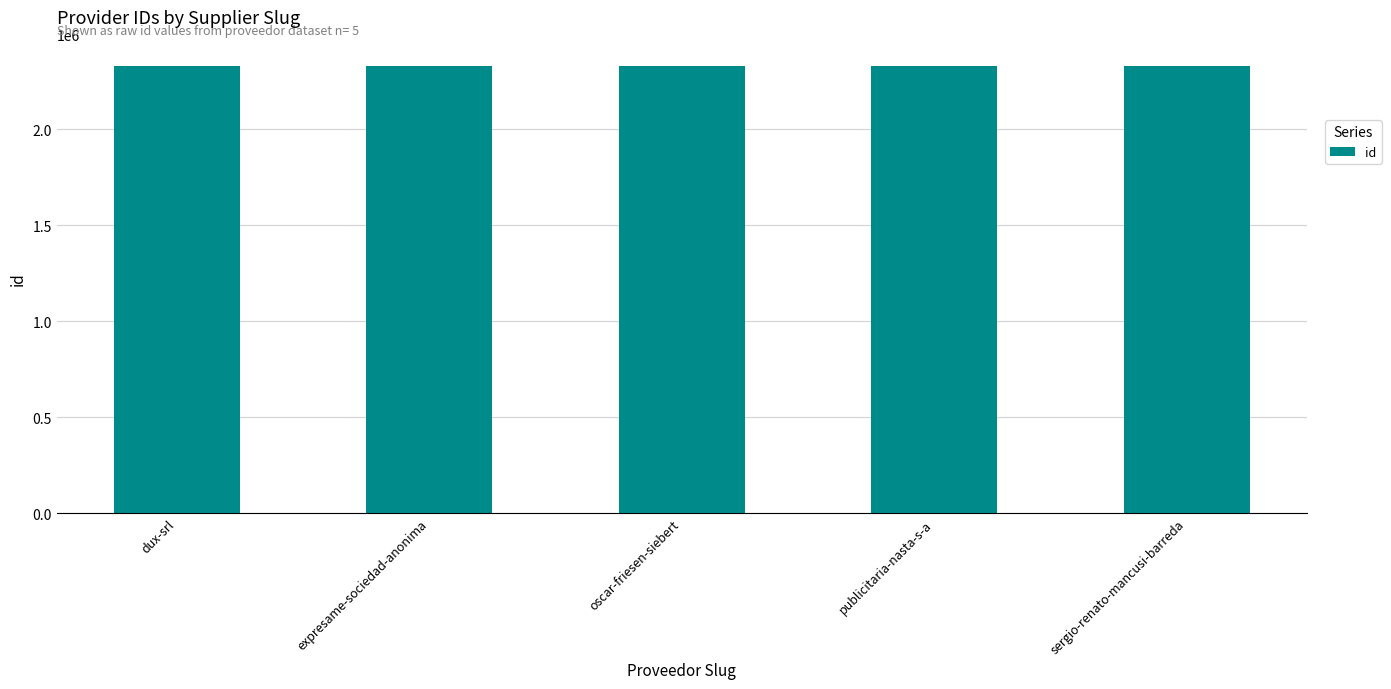

What is the difference between the second highest and minimum values?

3